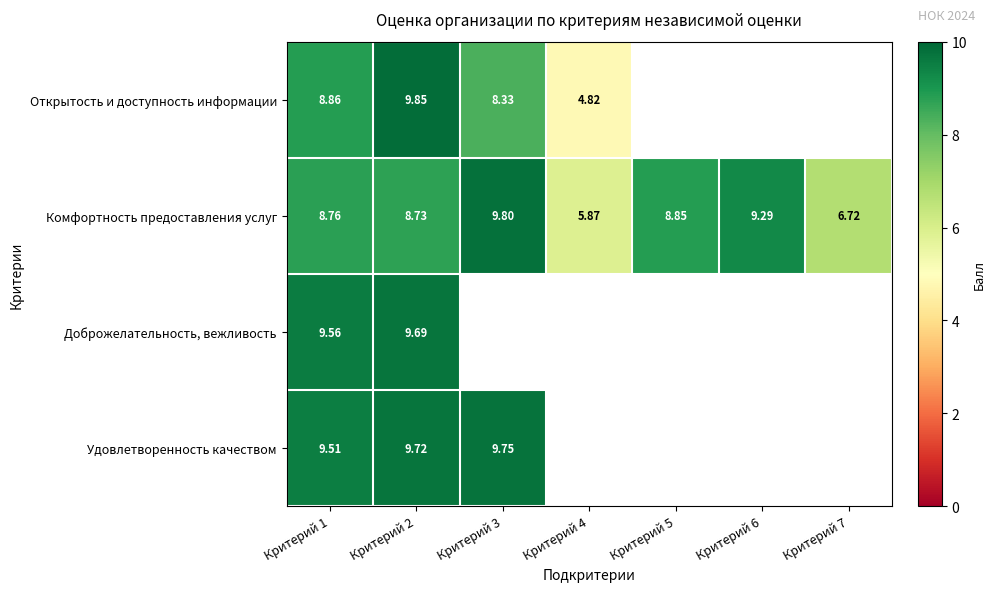

How many distinct data groups are displayed?

4